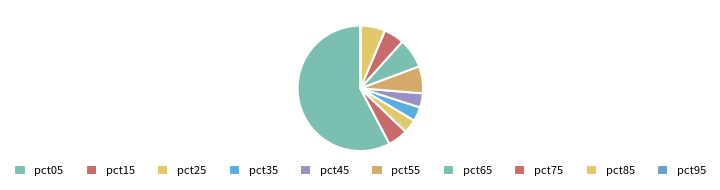

Does pct05 account for over 50% of the chart?

Yes